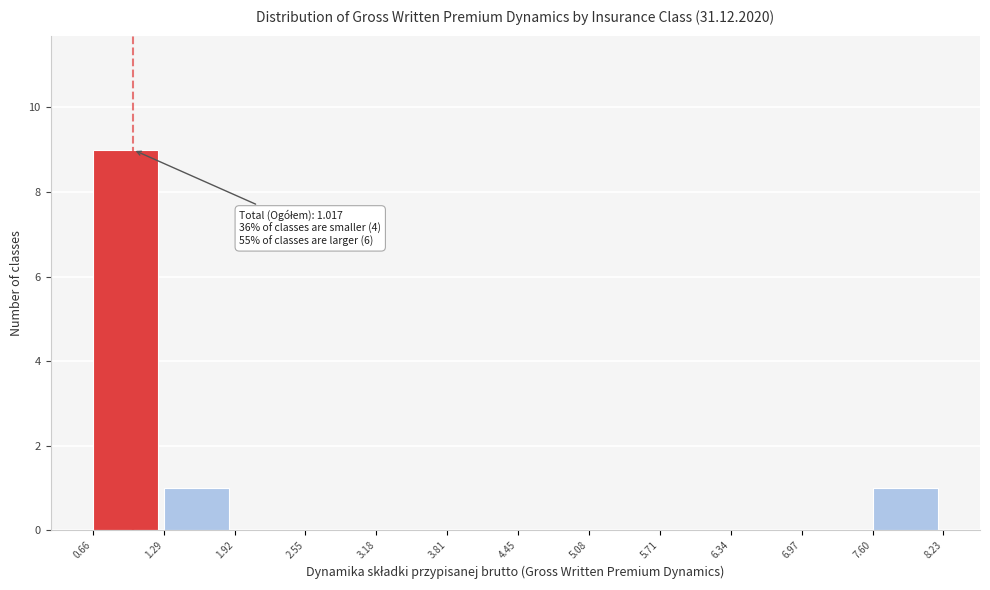

Which range on the x-axis has the tallest bar?

0.66 to 1.29